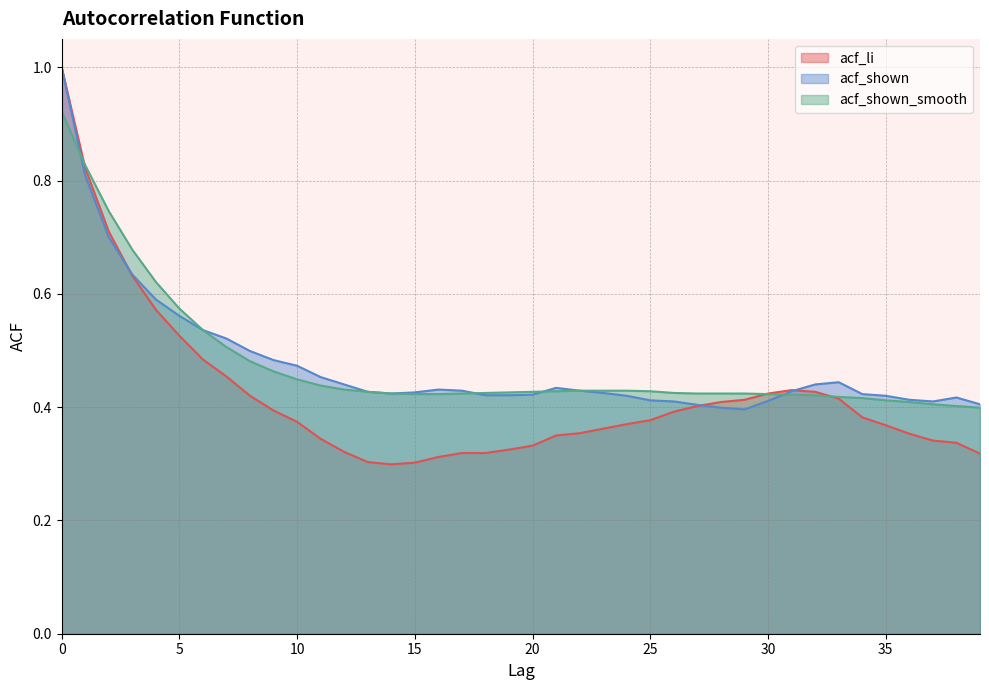

True or false: acf_shown has a value of 0.8 at 31.

False